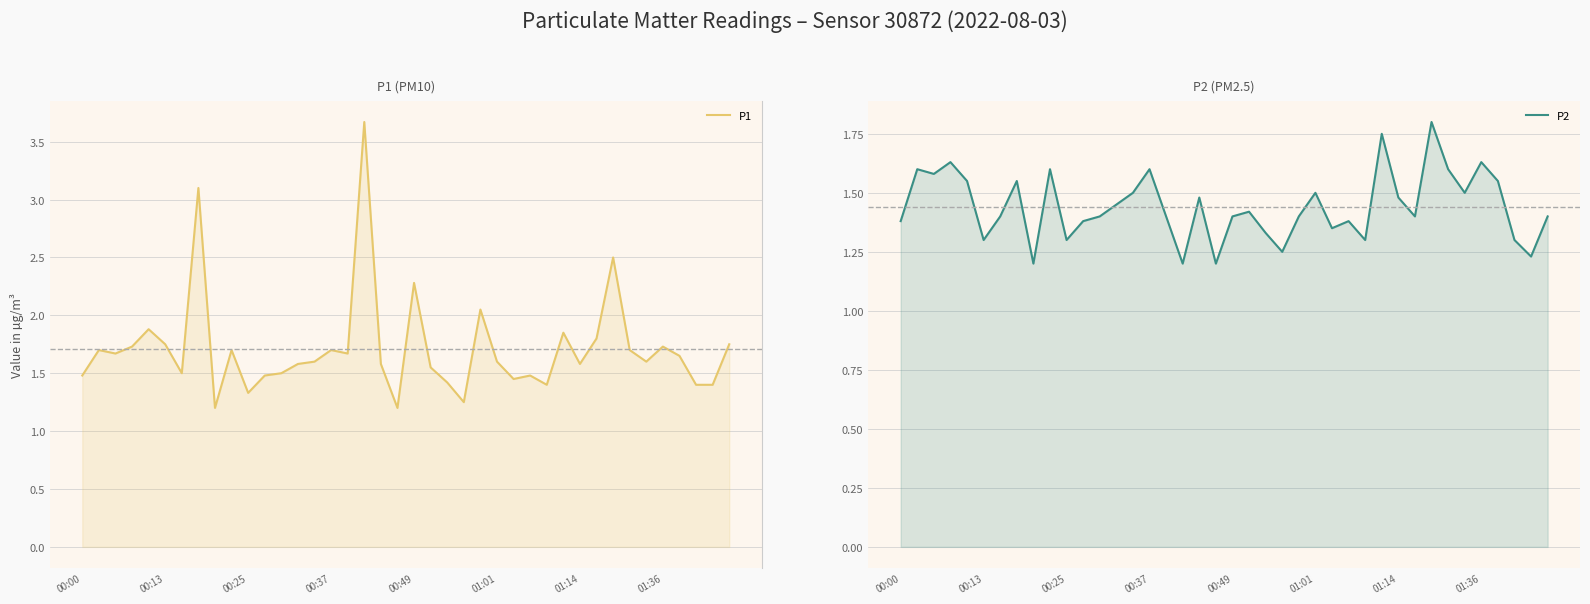

What are all the series names shown in the legend?

P1, P2